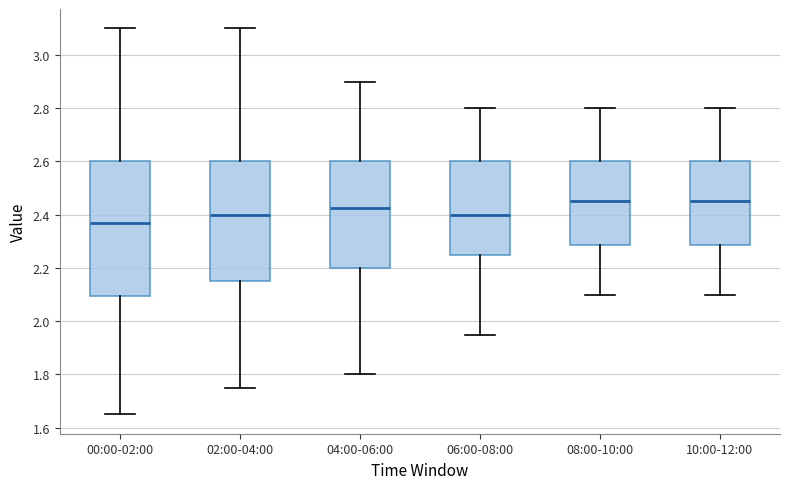

Which box has the lowest median line?

00:00-02:00